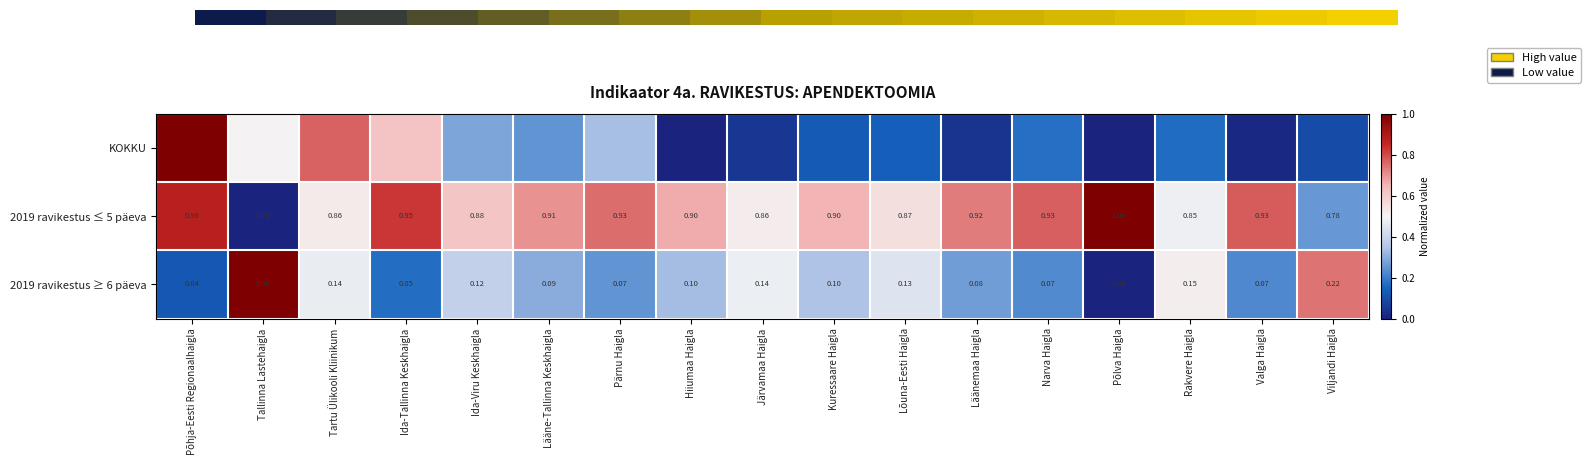

At which label is 2019 ravikestus ≤ 5 päeva closest to 0?

Tallinna Lastehaigla